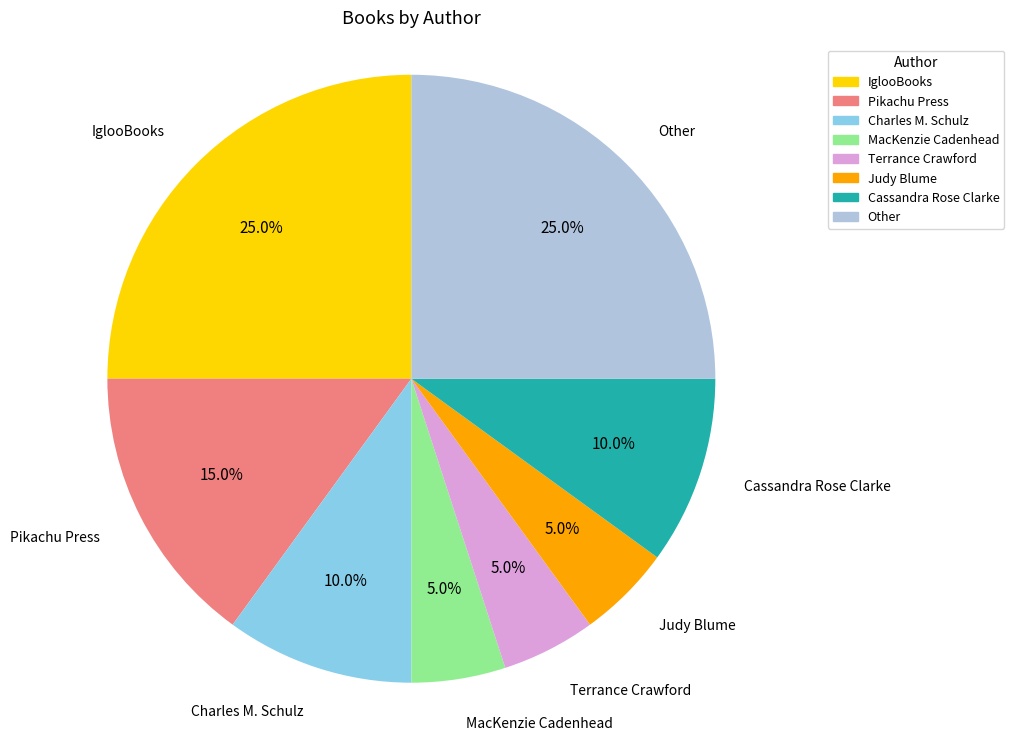

True or false: Judy Blume accounts for 1% of the total.

False